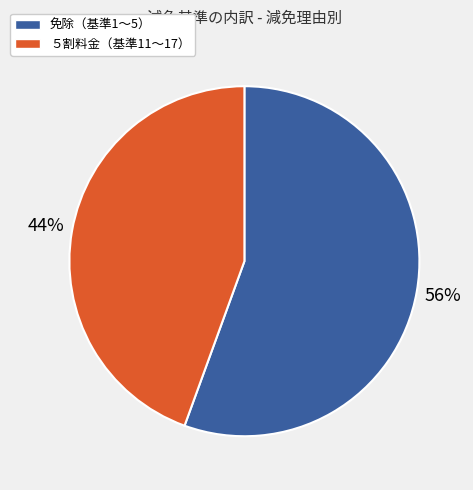

To the nearest percent, what is the average slice percentage?

50%